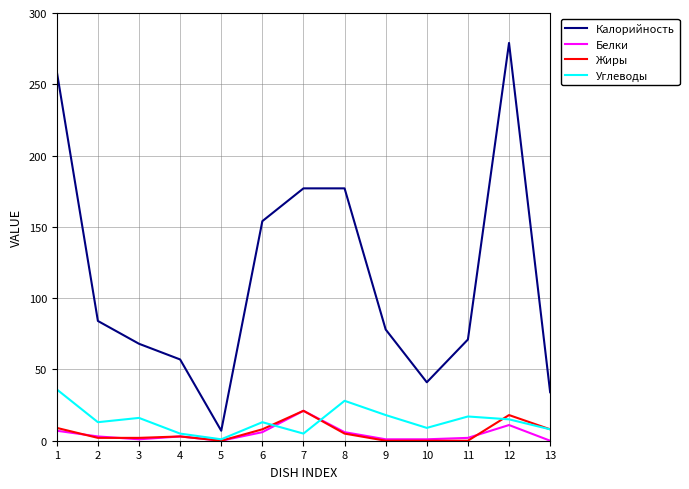

What is the sum of all Углеводы values?

184